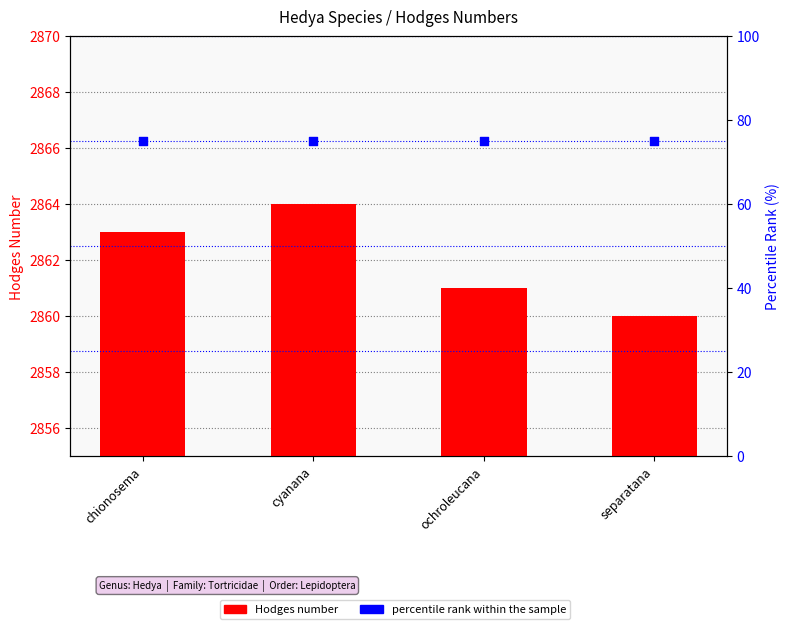

Which series reaches the maximum Y coordinate?

Hodges number